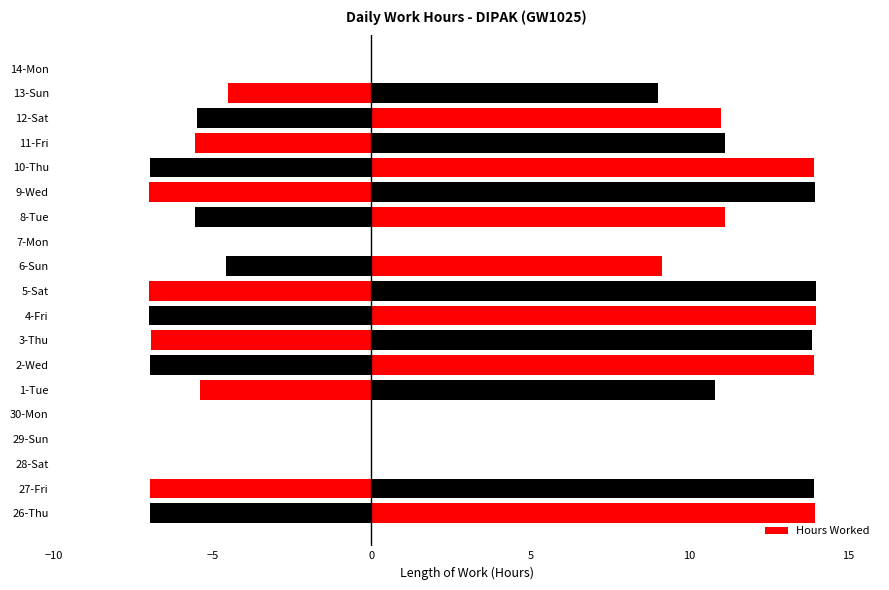

How many positive values are there?

14